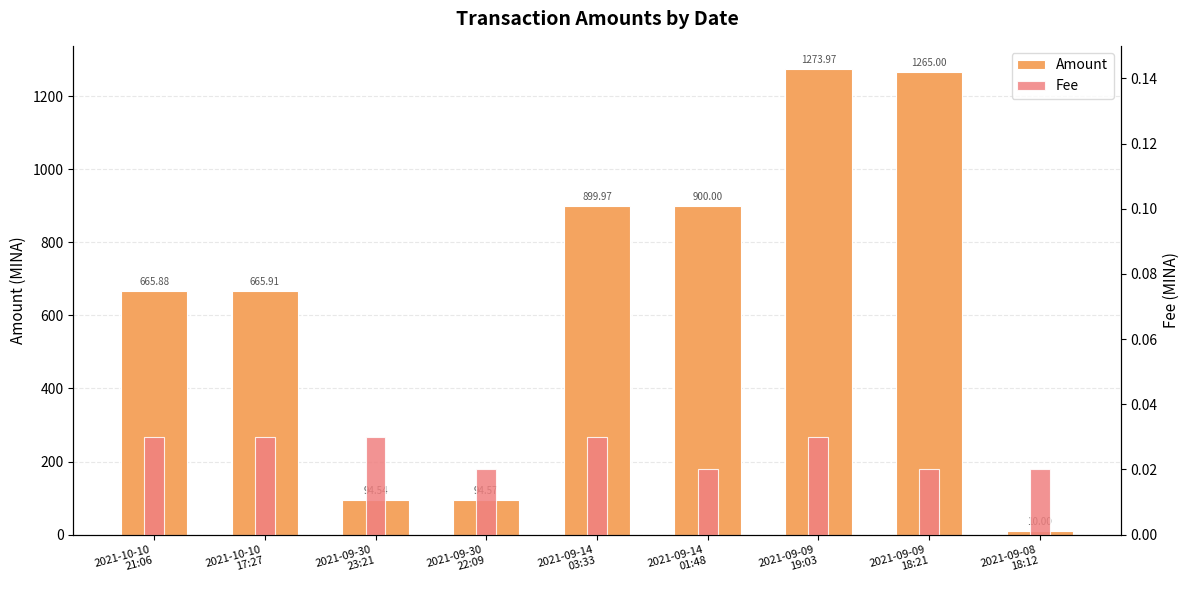

Is it true that Fee equals 0.0 at 2021-09-09
19:03?

False